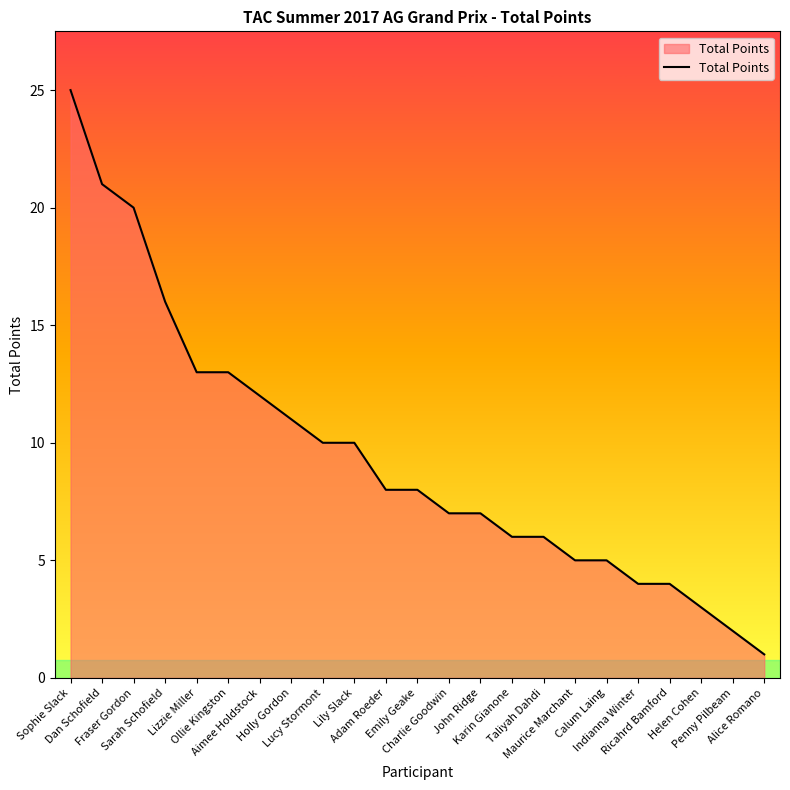

Reading left to right, transcribe all the data shown in this chart.

Sophie Slack=25	Dan Schofield=21	Fraser Gordon=20	Sarah Schofield=16	Lizzie Miller=13	Ollie Kingston=13	Aimee Holdstock=12	Holly Gordon=11	Lucy Stormont=10	Lily Slack=10	Adam Roeder=8	Emily Geake=8	Charlie Goodwin=7	John Ridge=7	Karin Gianone=6	Taliyah Dahdi=6	Maurice Marchant=5	Calum Laing=5	Indianna Winter=4	Ricahrd Bamford=4	Helen Cohen=3	Penny Pilbeam=2	Alice Romano=1